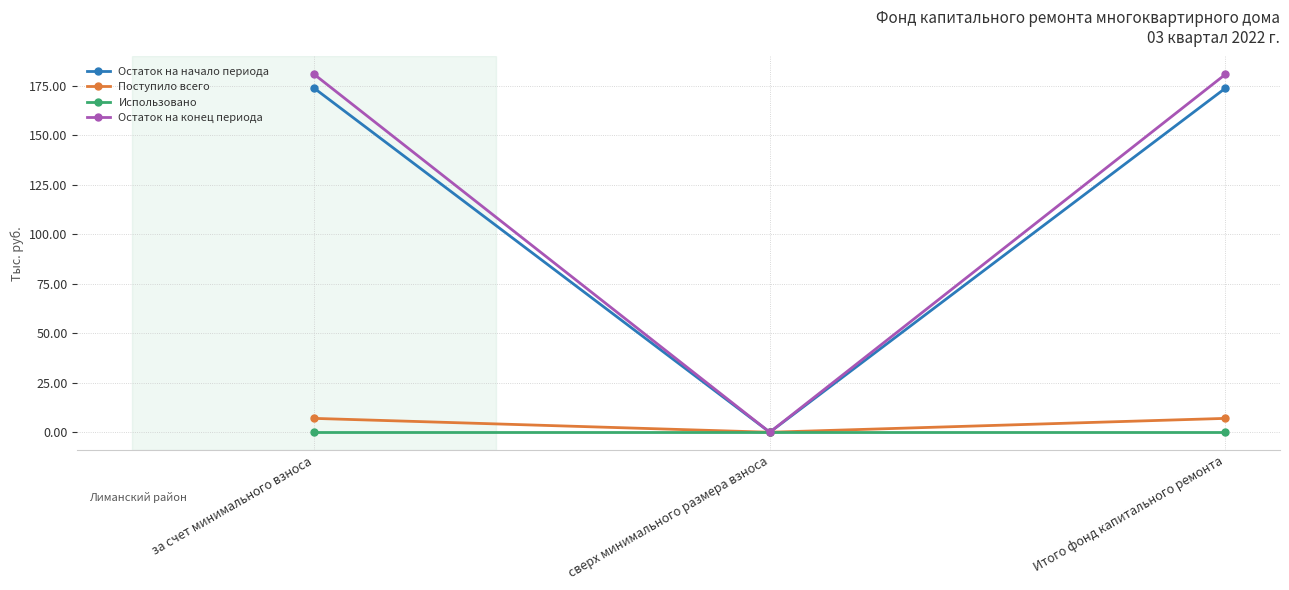

Rank the series by their maximum value, from lowest to highest.

Использовано, Поступило всего, Остаток на начало периода, Остаток на конец периода